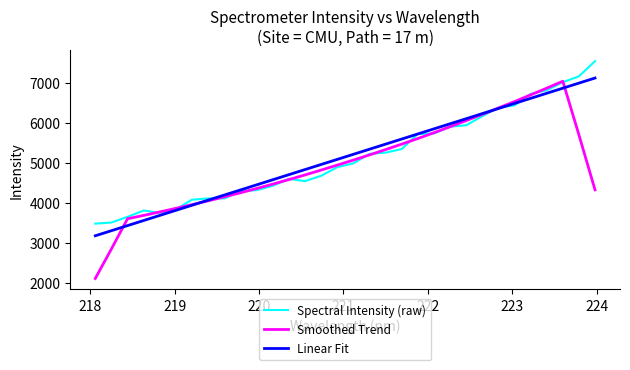

What is the smallest value displayed?

2117.1